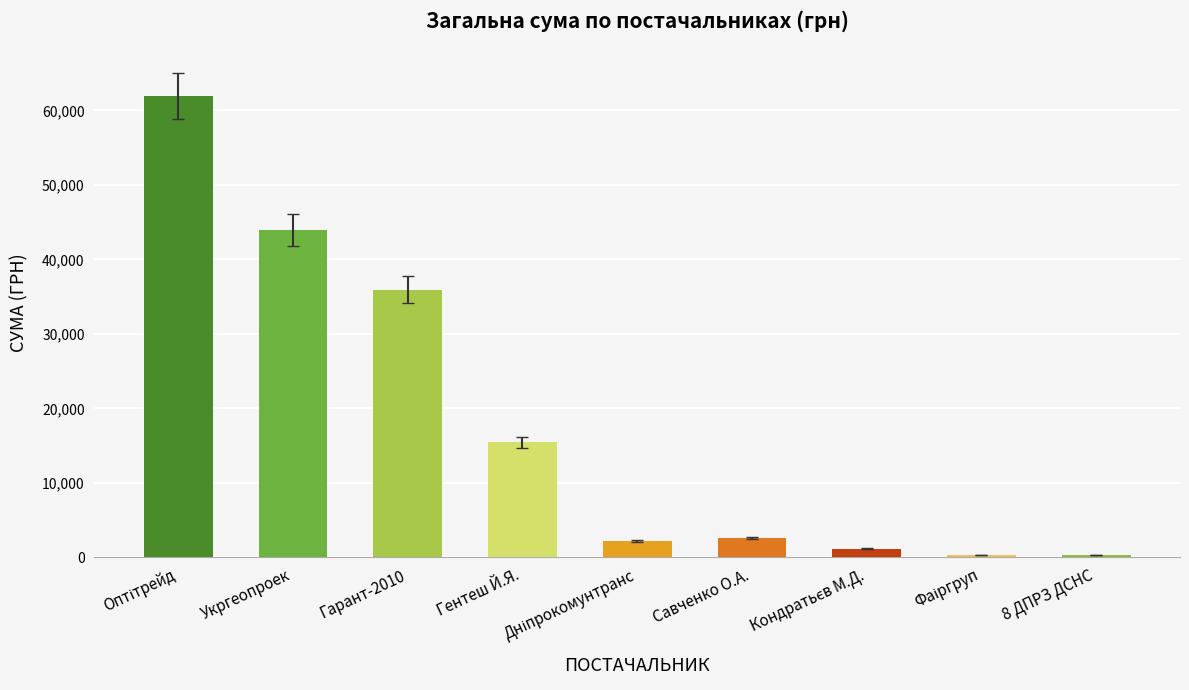

What is the difference between the second highest and second lowest values?

43572.8